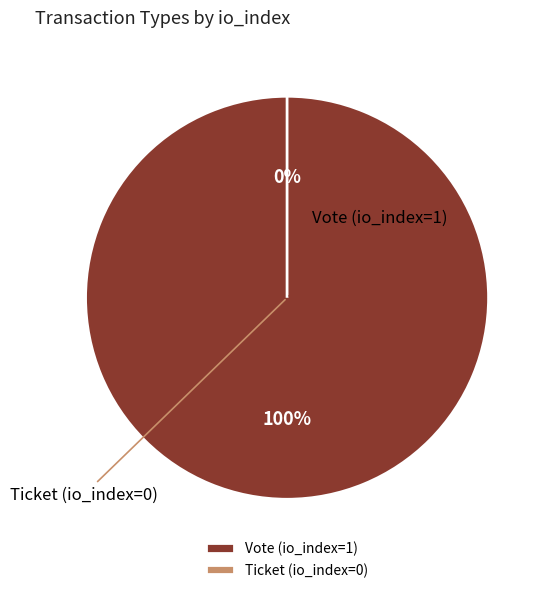

What is the smallest slice in the pie chart?

Ticket (io_index=0)